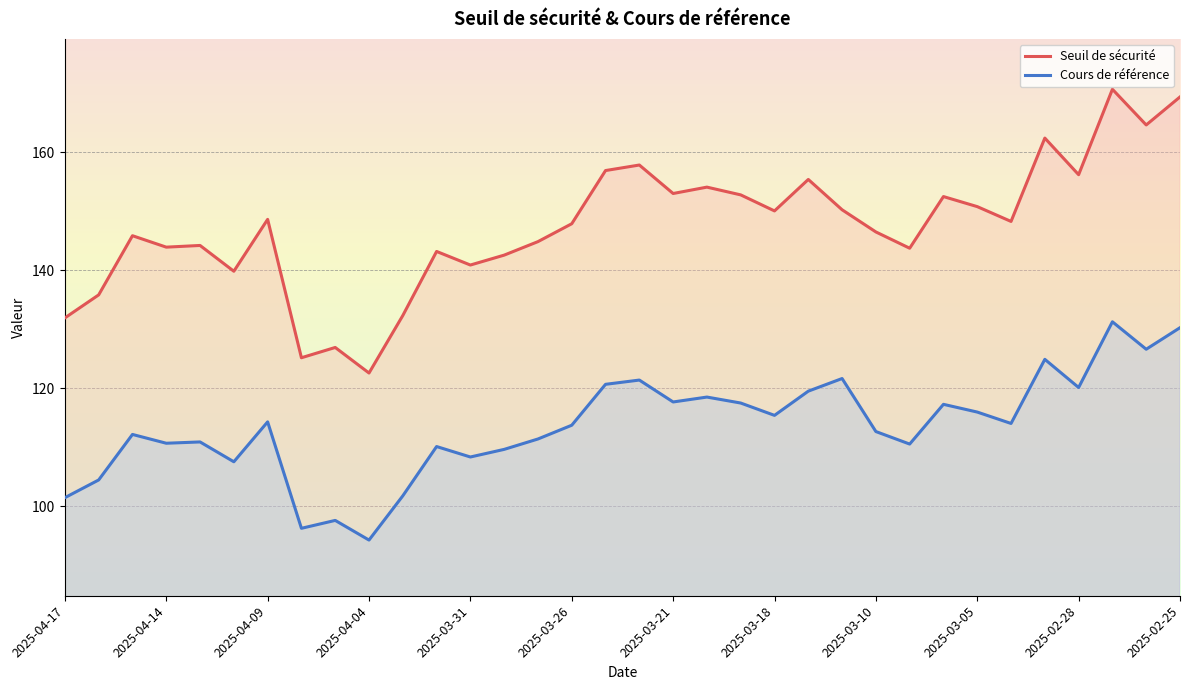

How many lines are shown in the chart?

2